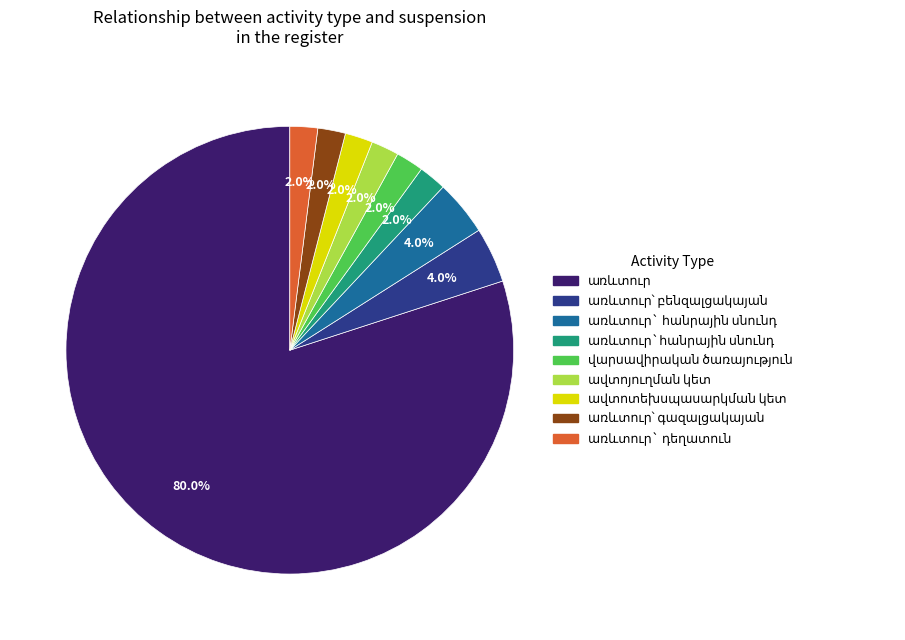

Count the number of slices in the pie.

9